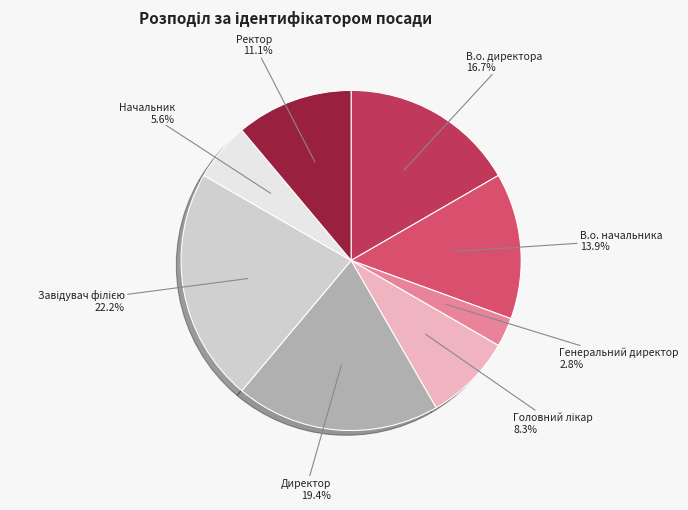

How many slices are in this pie chart?

8